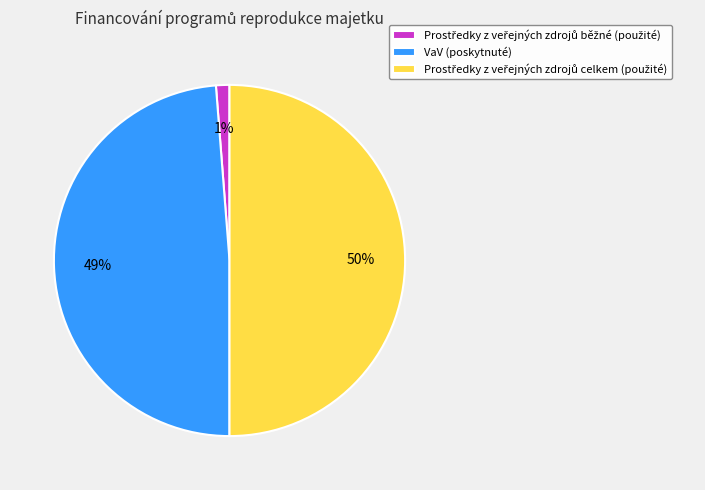

To the nearest percent, what is the difference between the largest and smallest slice percentages?

49%